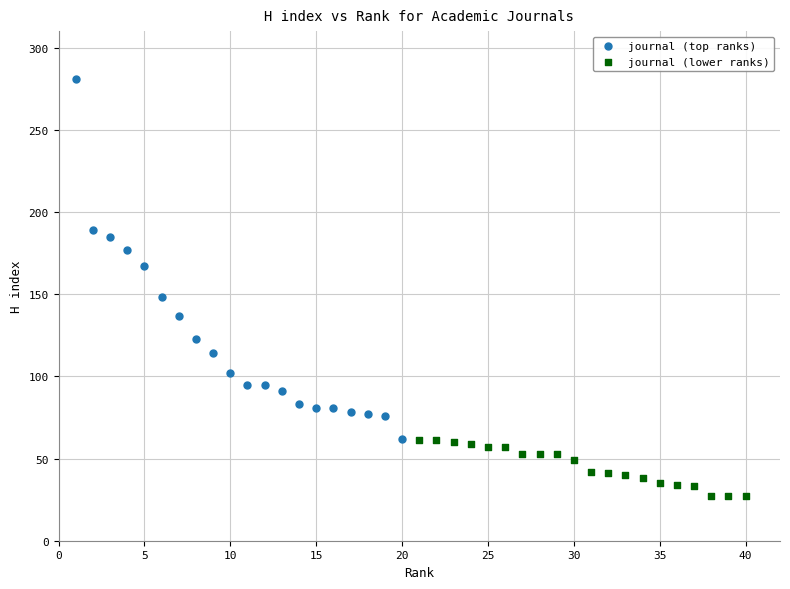

Which series contains the highest Y value?

journal (top ranks)